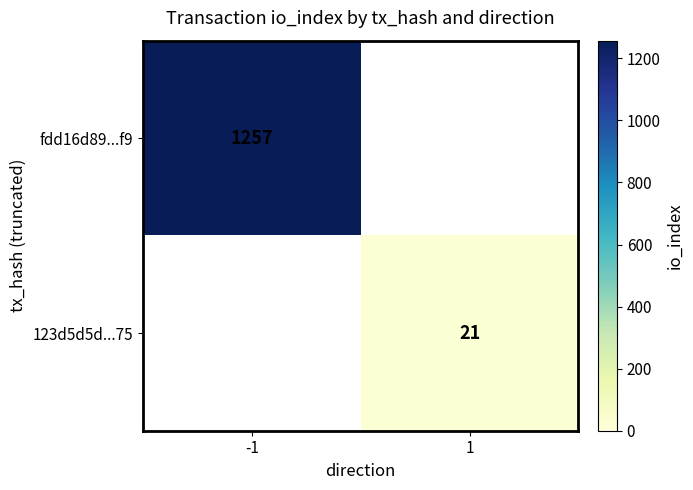

The fdd16d89...f9 series shows 1257 at -1. True or false?

True